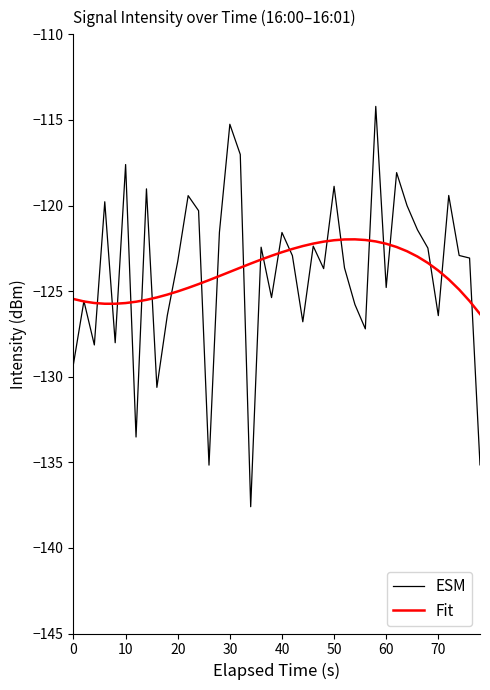

Does the chart display data point markers on the line(s)?

No